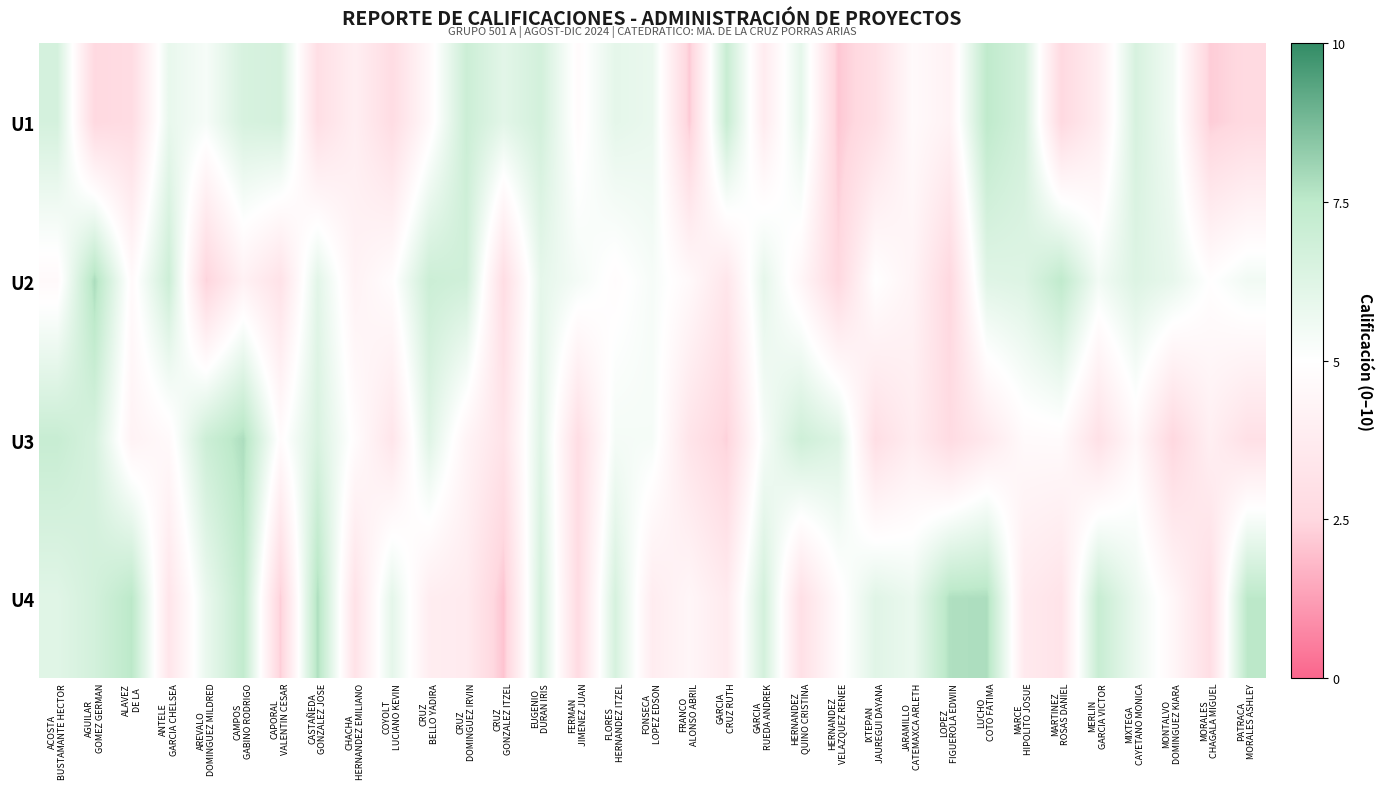

Between MARCE
HIPOLITO JOSUE and LOPEZ
FIGUEROLA EDWIN, which is larger?

MARCE
HIPOLITO JOSUE